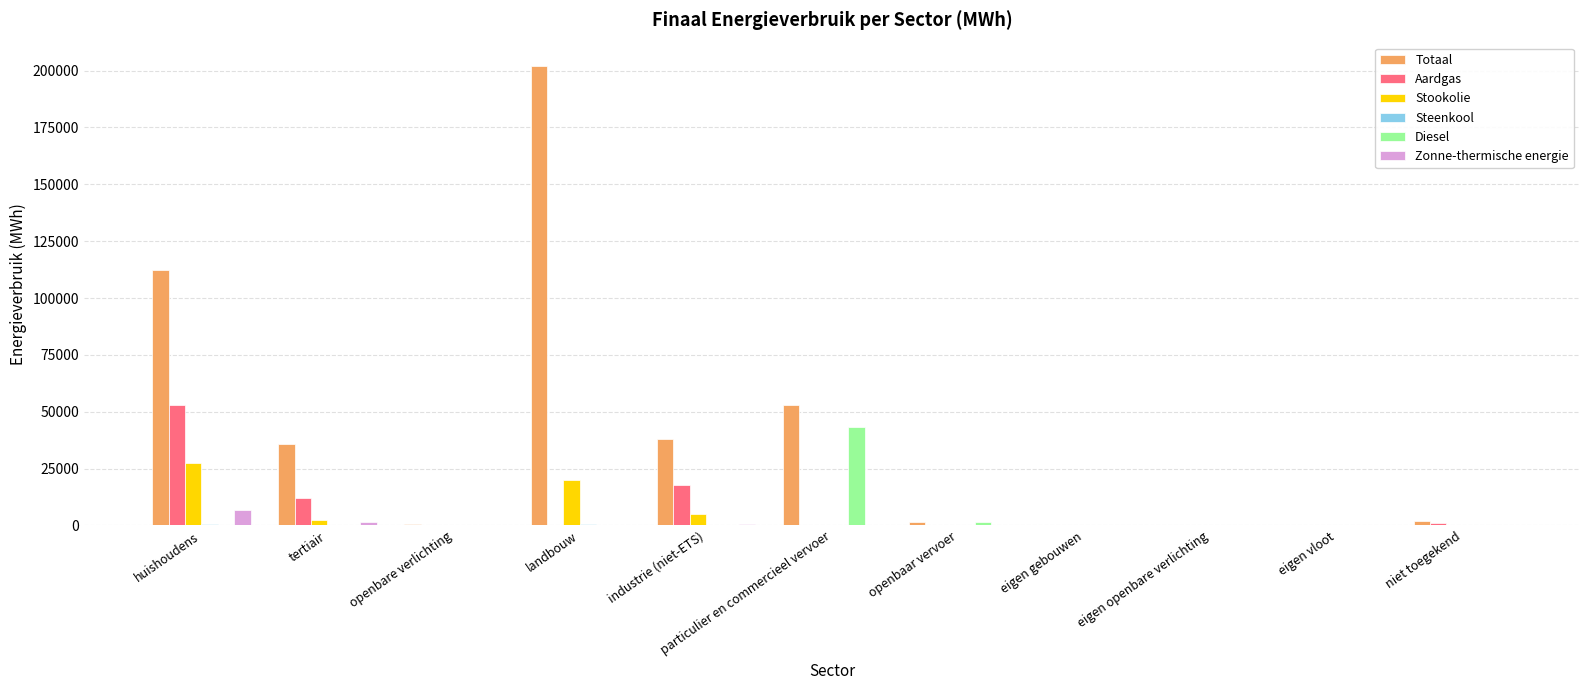

How many groups of bars are there?

11